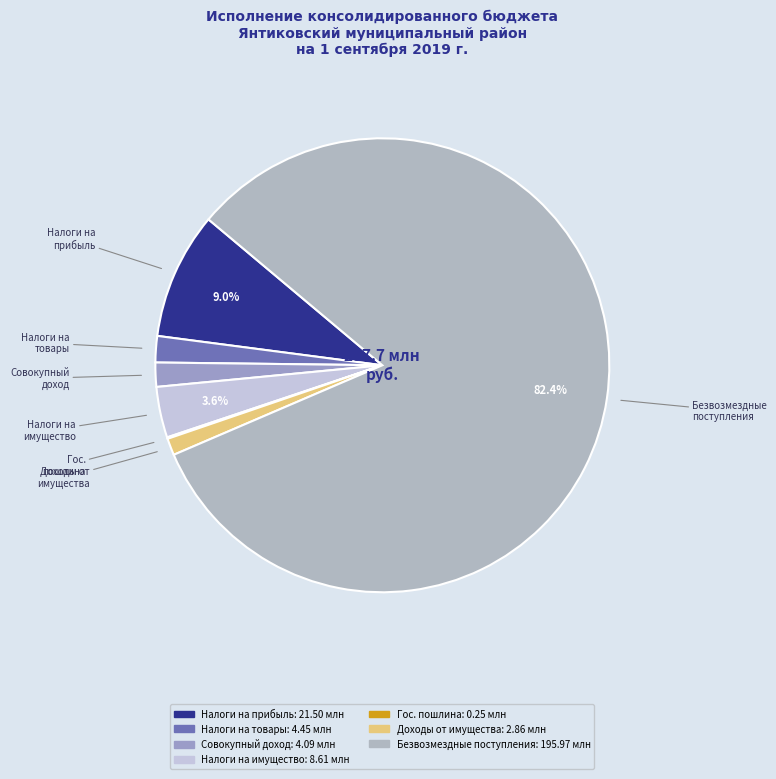

Which slice is the smallest?

ГОСУДАРСТВЕННАЯ ПОШЛИНА